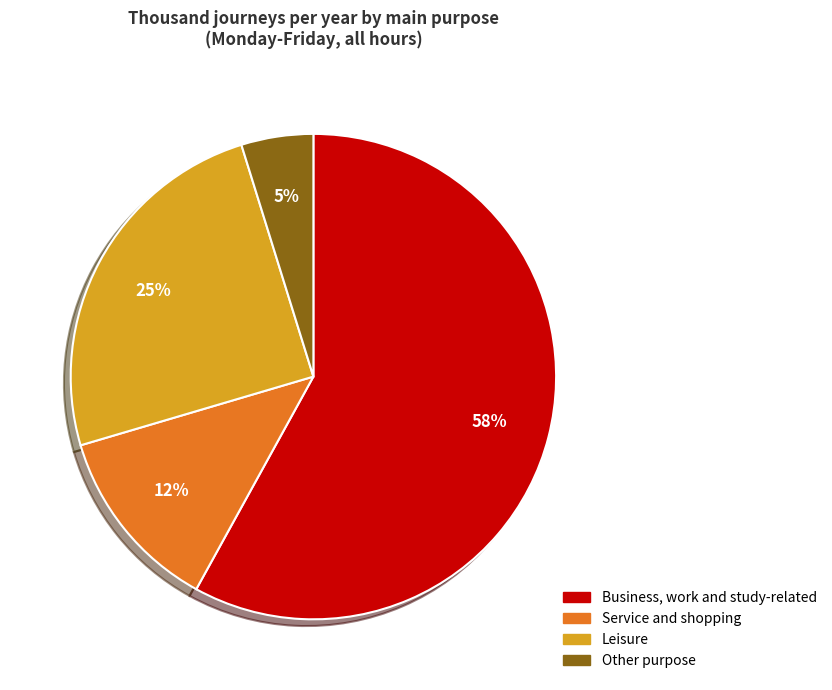

To the nearest percent, what is the difference between the largest and smallest slice percentages?

53%